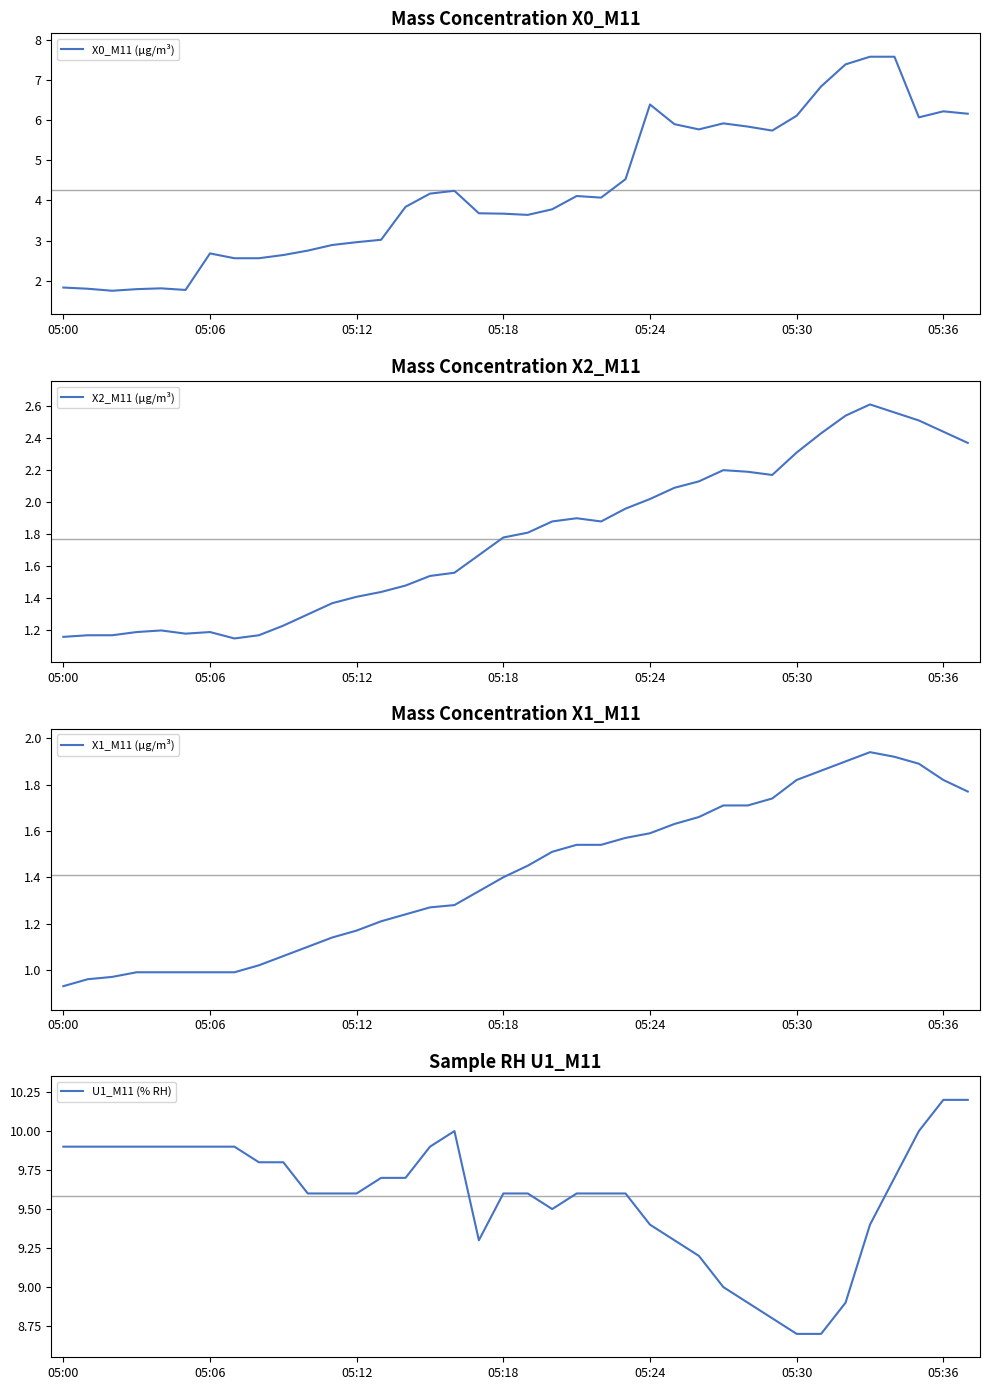

Is it true that U1_M11 (% RH) equals 9.6 at 23?

True